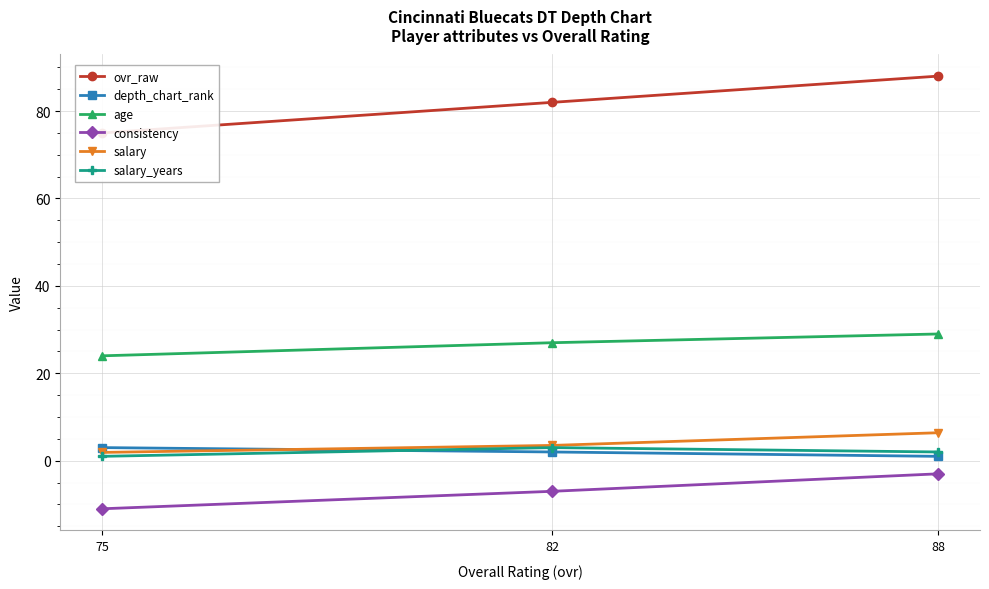

How many data points in consistency are above -7?

1